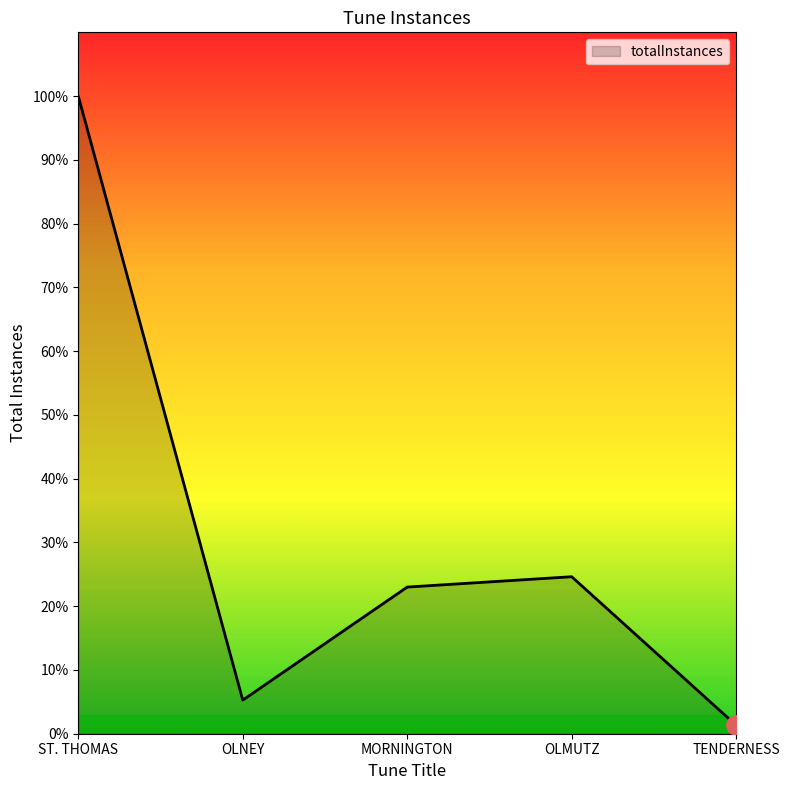

What is the difference between the maximum and second lowest values?

935